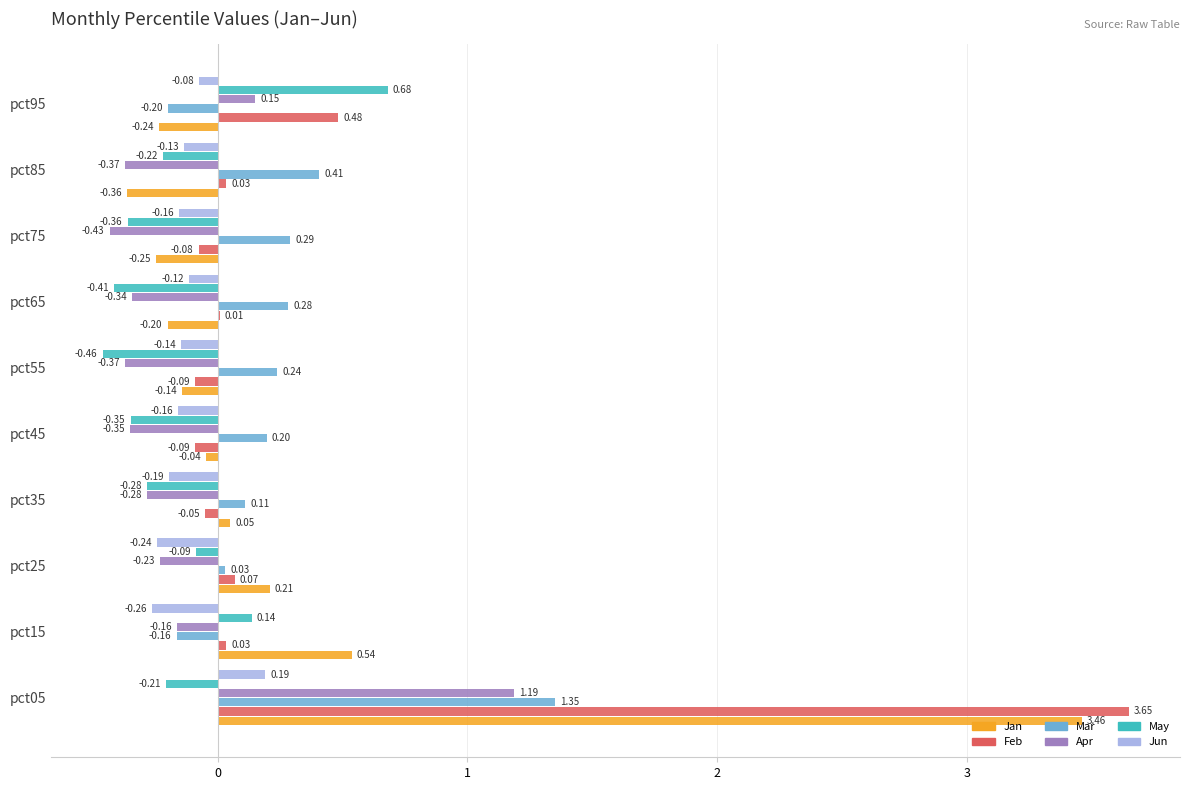

Which series has the largest total across all categories?

Feb